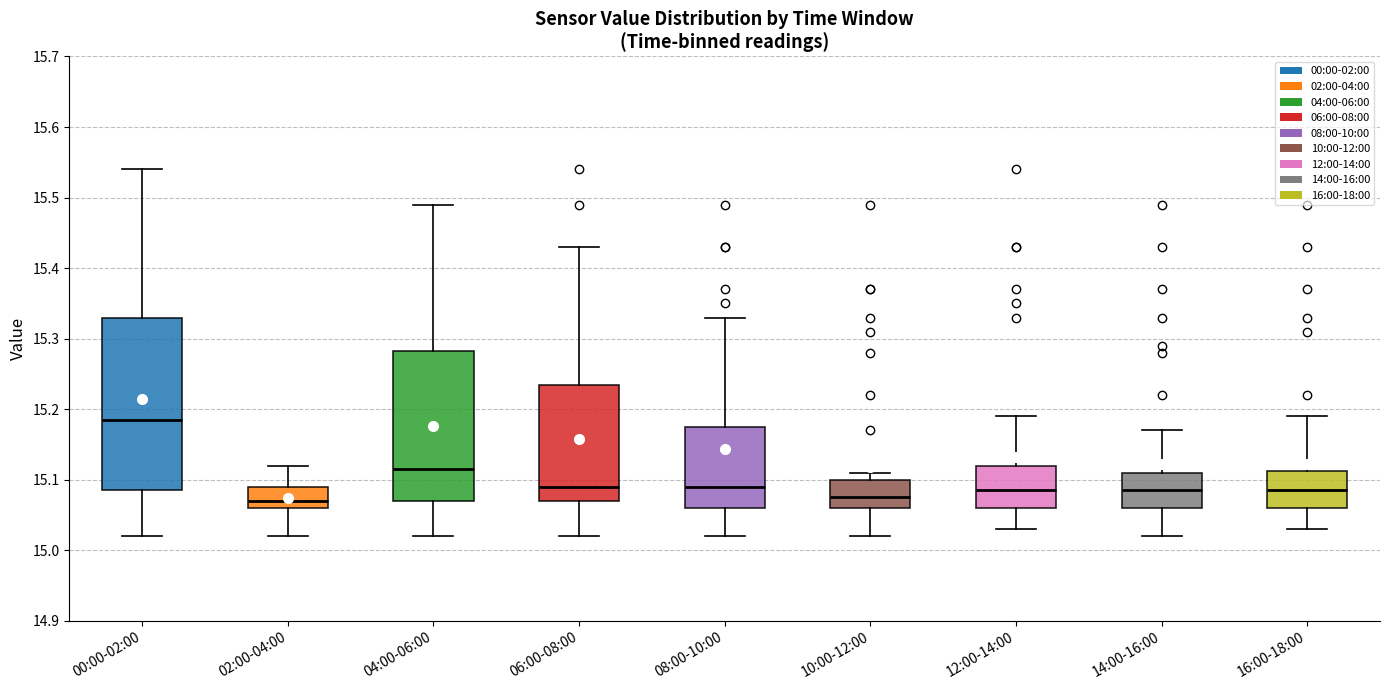

Where is the lower edge of the box for 04:00-06:00 on the y-axis? The values are not printed on the chart, so give them approximately, as read against the axis.

15.07